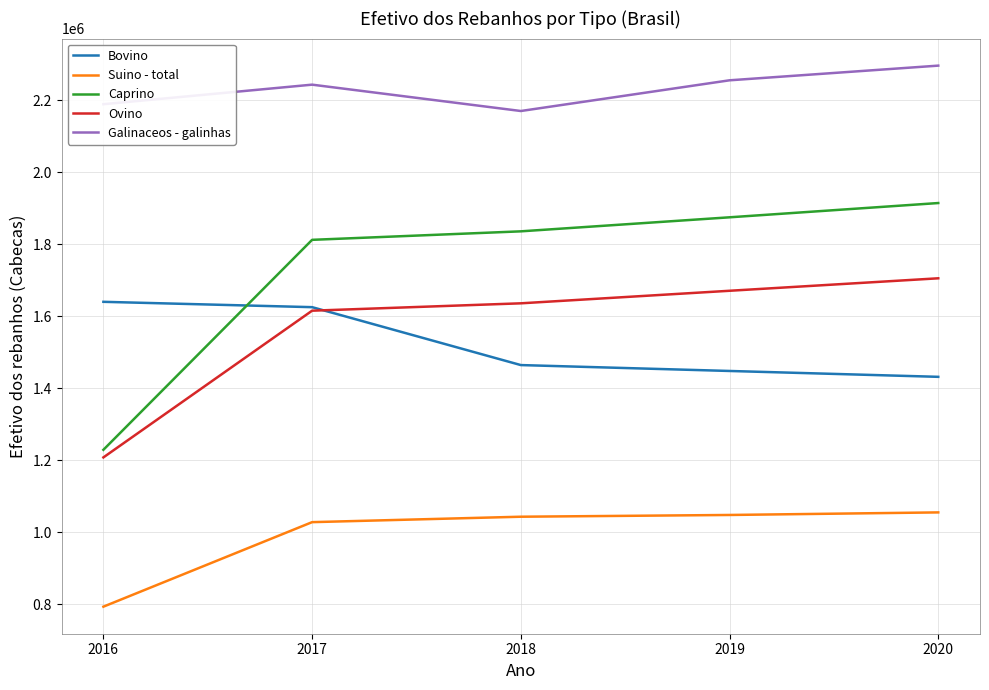

At 2016, list the series in order from largest to smallest.

Galinaceos - galinhas, Bovino, Caprino, Ovino, Suino - total